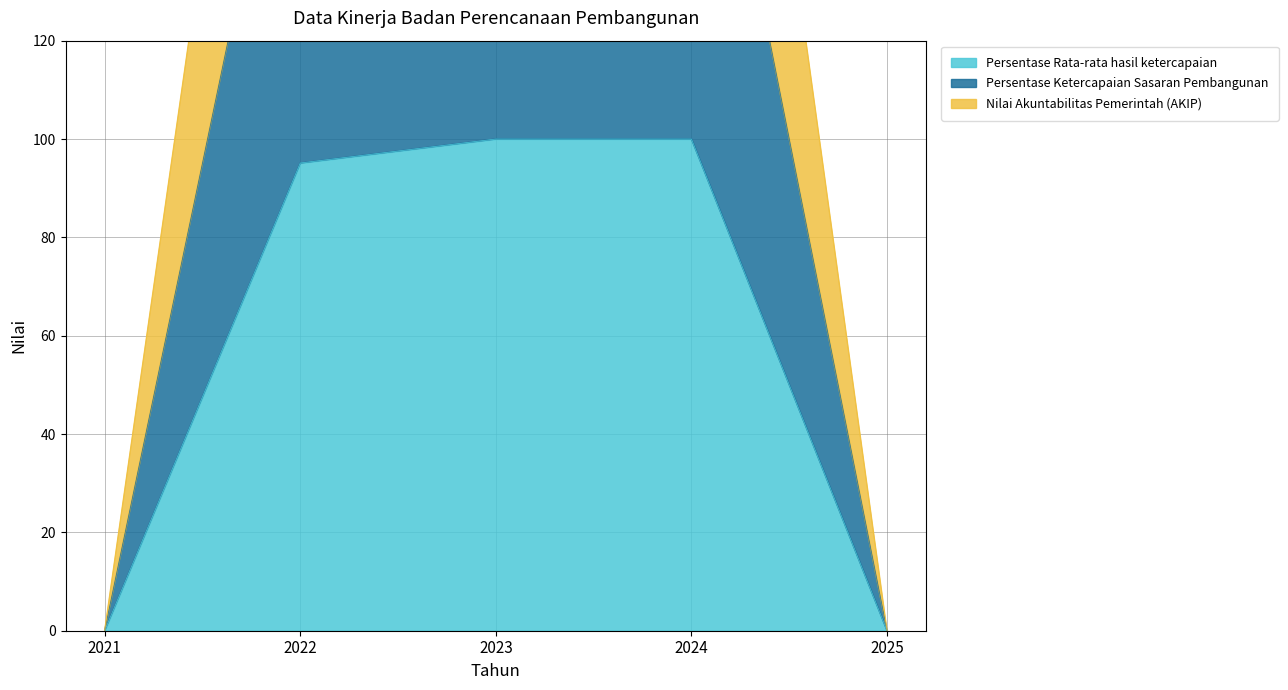

What is the difference between the second highest and minimum values in the Persentase Rata-rata hasil ketercapaian series?

100.0